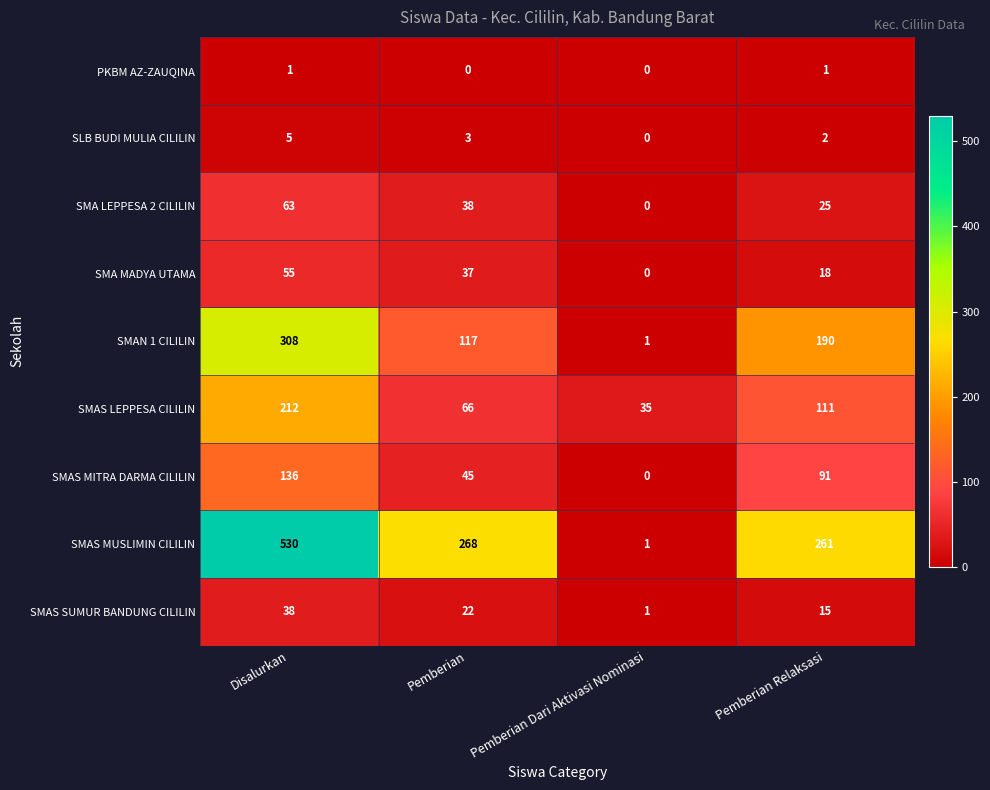

What is the average value of the SMA LEPPESA 2 CILILIN series?

32